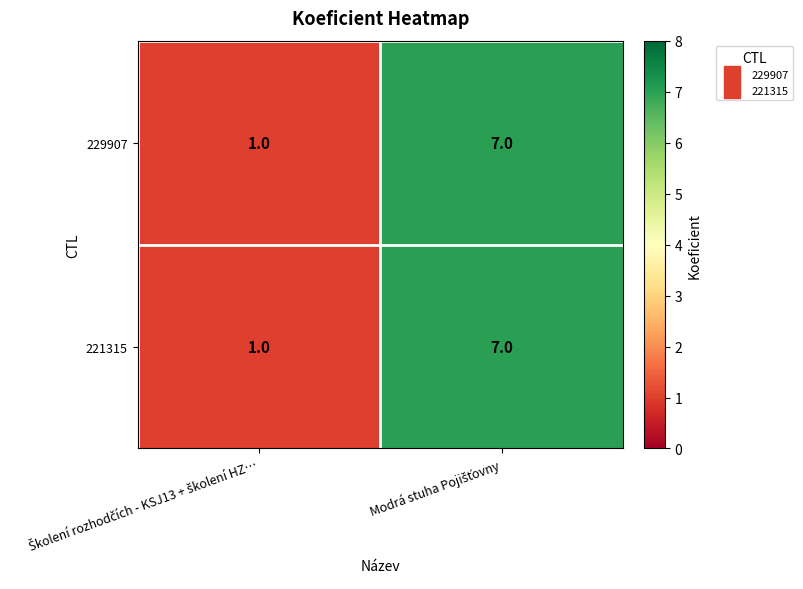

What is the average value of the 229907 series?

4